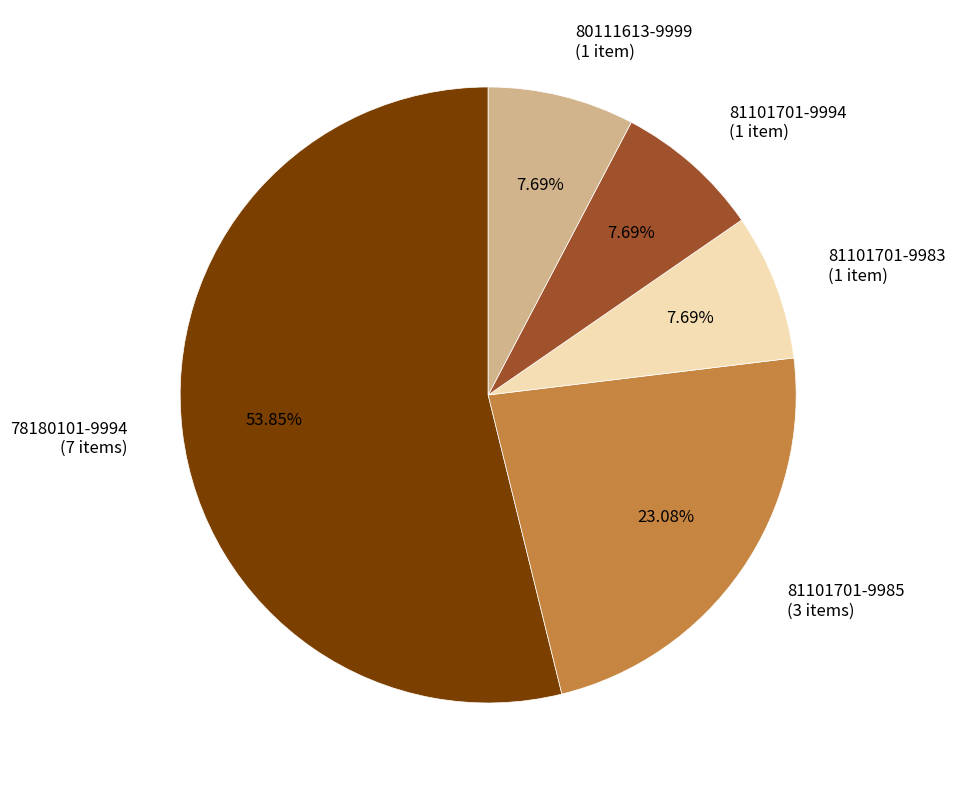

To the nearest percent, what portion does 78180101-9994 represent?

54%